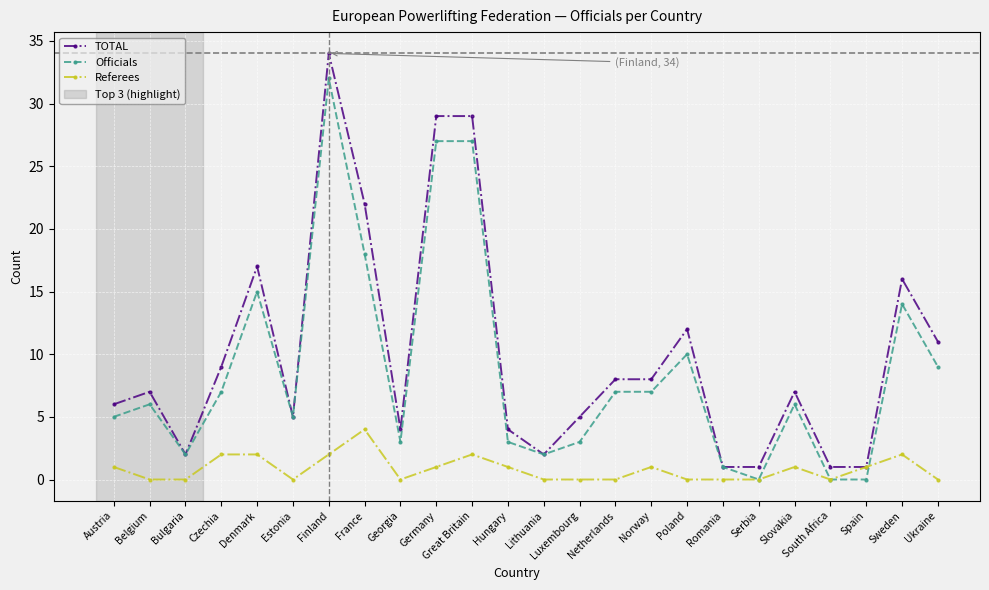

How many data points does each series have?

24